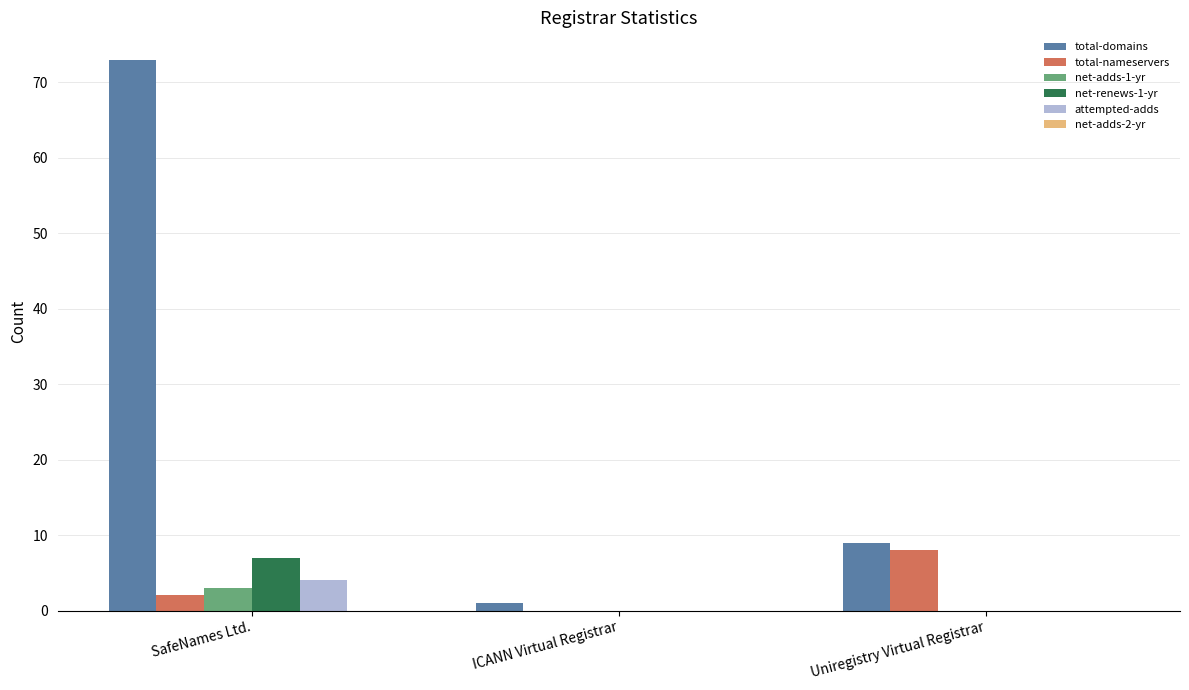

At which category is the sum across all series the highest?

SafeNames Ltd.